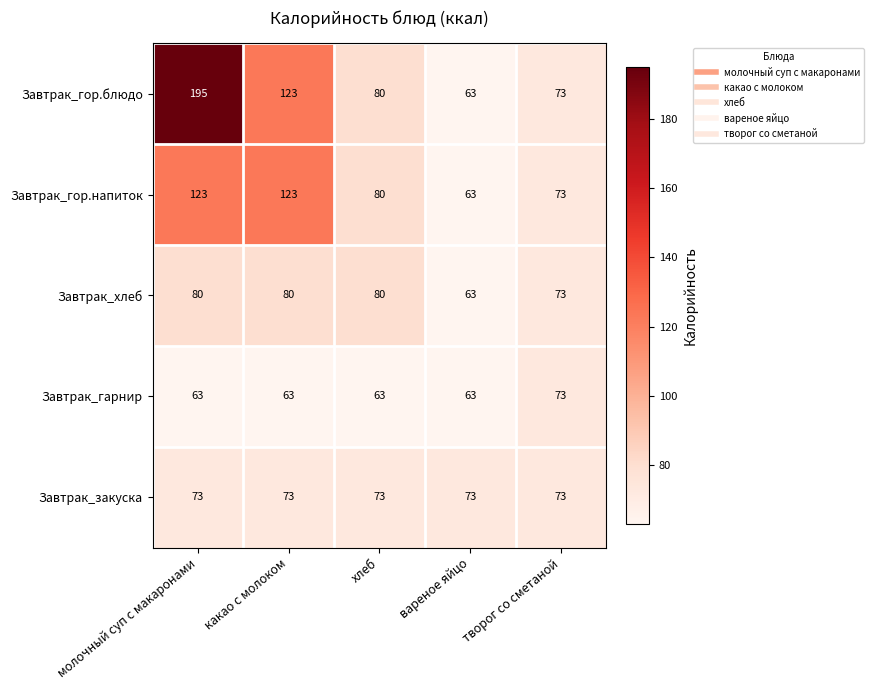

What is the lowest value of the Завтрак_гарнир series?

63